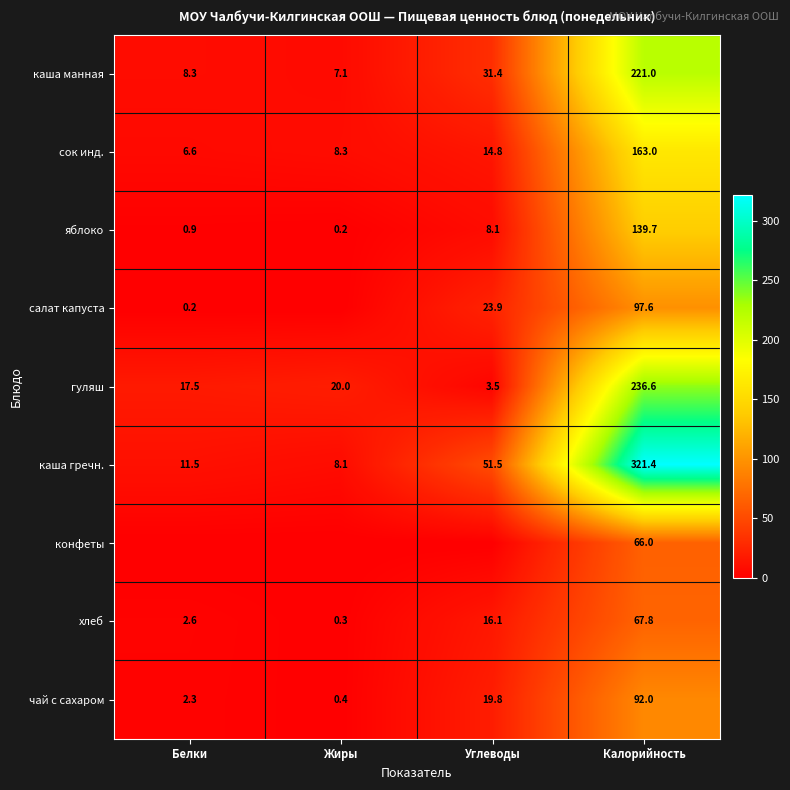

What is the difference between the second highest and minimum values in the хлеб series?

15.8